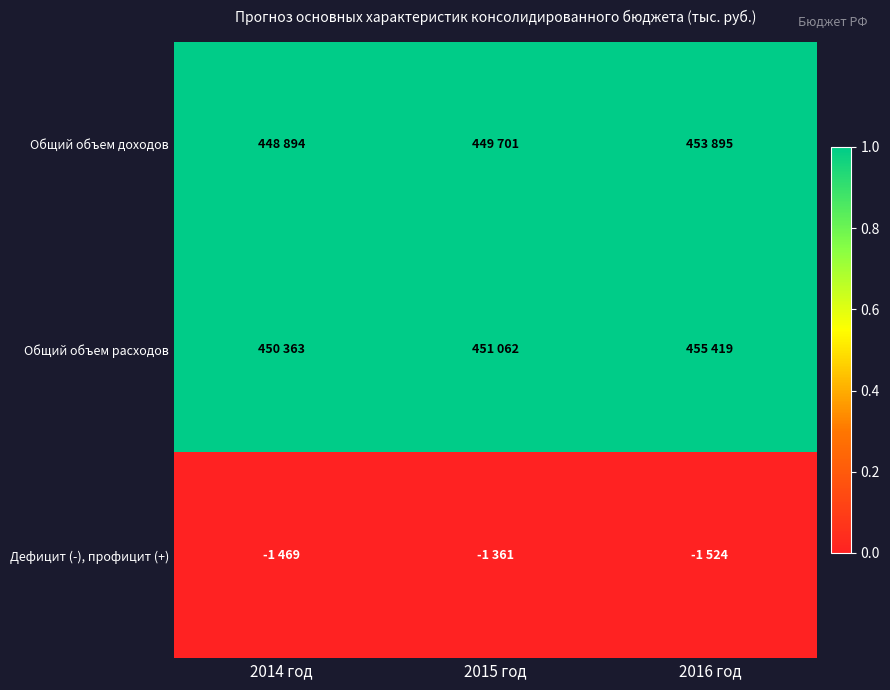

Reading right to left, what are all the values shown in this chart?

Общий объем доходов: 2016 год=1.0	2015 год=1.0	2014 год=1.0
Общий объем расходов: 2016 год=1.0	2015 год=1.0	2014 год=1.0
Дефицит (-), профицит (+): 2016 год=0.0	2015 год=0.0	2014 год=0.0